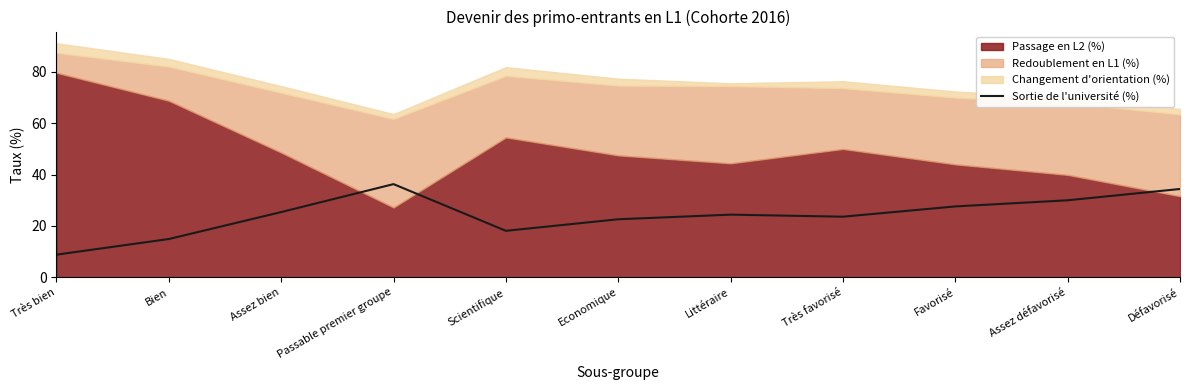

How many values are below 24?

5